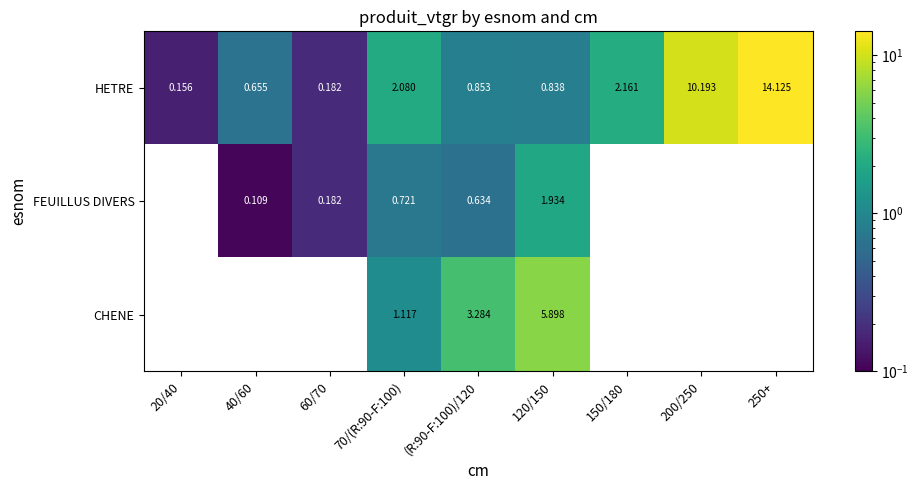

Is the value of HETRE at 60/70 greater than the value of FEUILLUS DIVERS at 40/60?

Yes